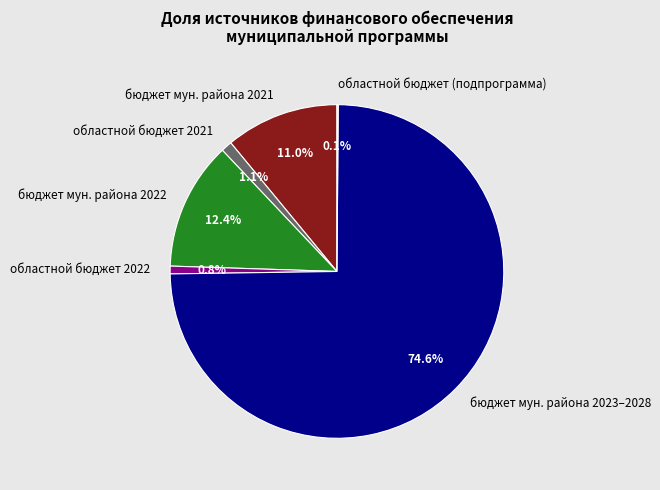

Which category accounts for the majority?

бюджет мун. района 2023–2028